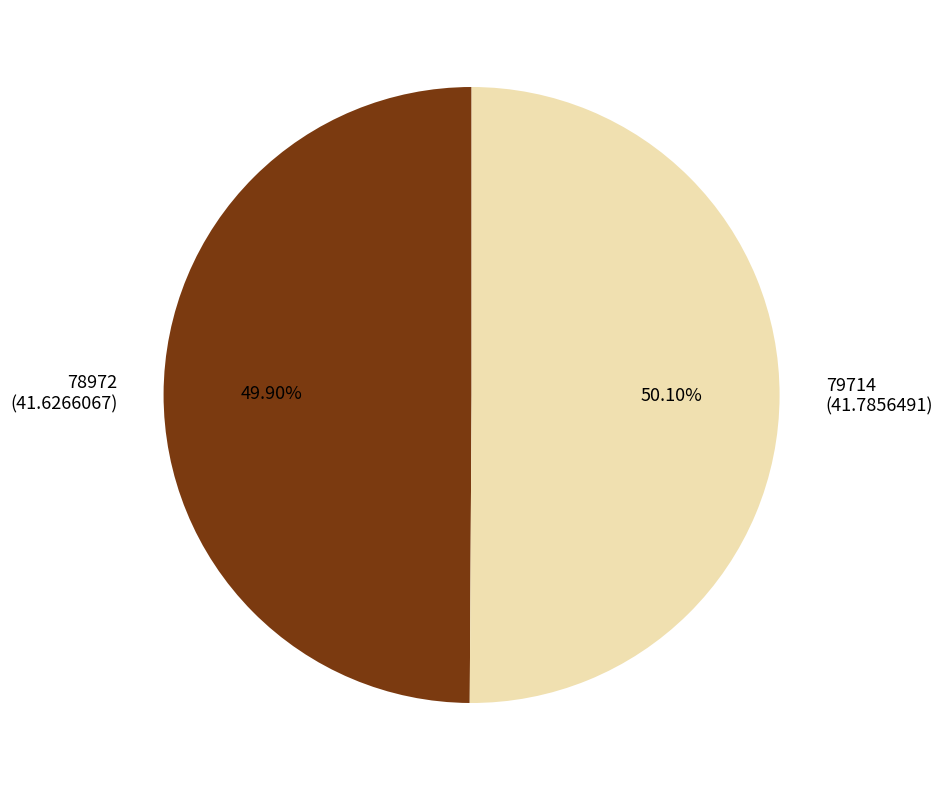

Count the number of slices in the pie.

2